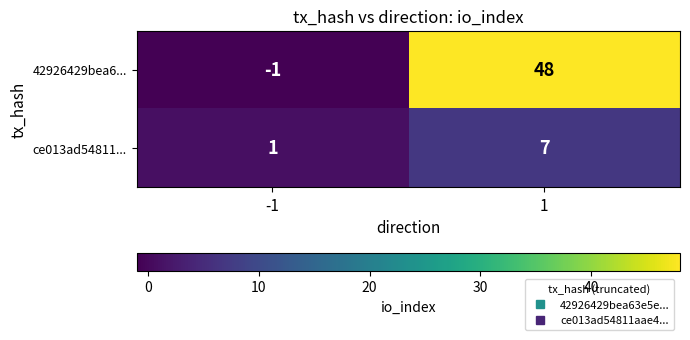

Reading left to right, what are all the values shown in this chart?

42926429bea6...: -1	48
ce013ad54811...: 1	7